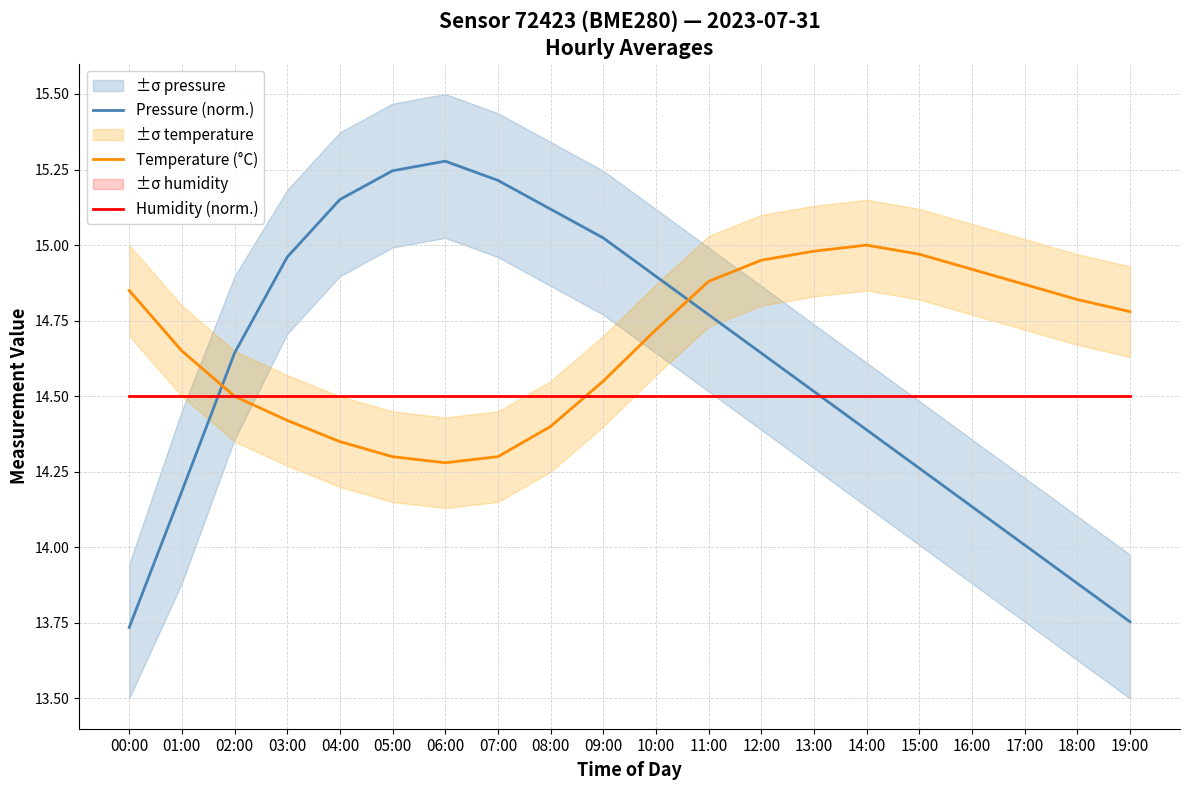

The value of Humidity (norm.) at 07:00 is 14.5. True or false?

True